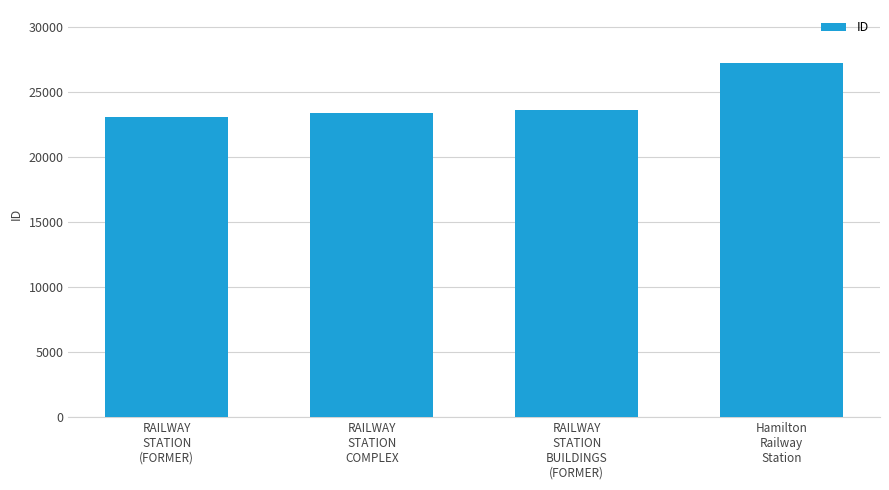

What is the smallest value displayed?

23066